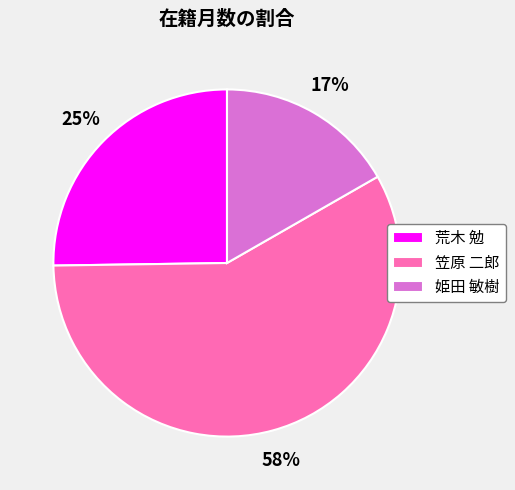

Which category has the smallest portion of the pie?

姫田 敏樹